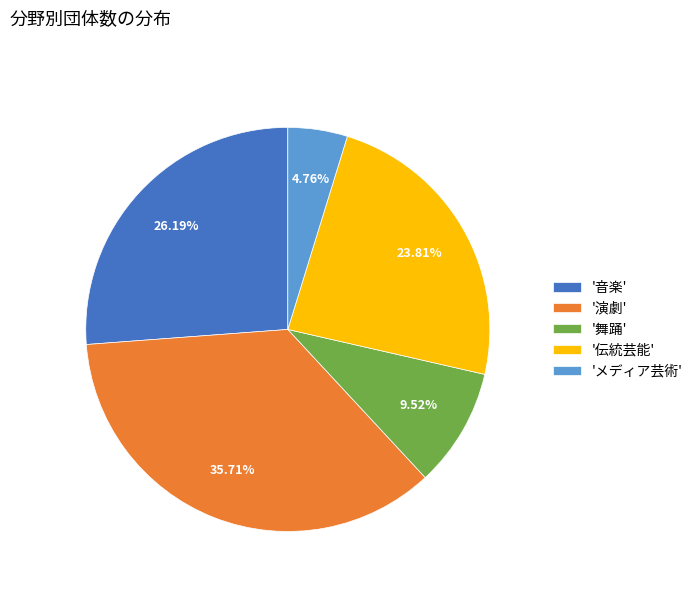

How many slices are in this pie chart?

5